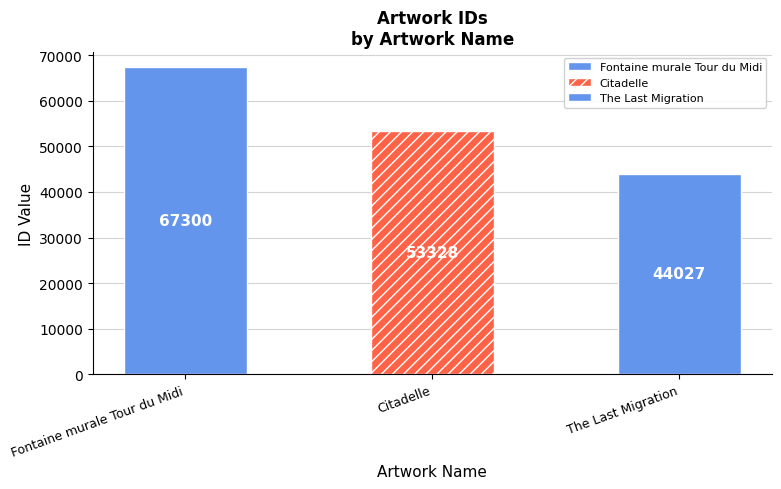

Between Fontaine murale Tour du Midi and Citadelle, which is larger?

Fontaine murale Tour du Midi